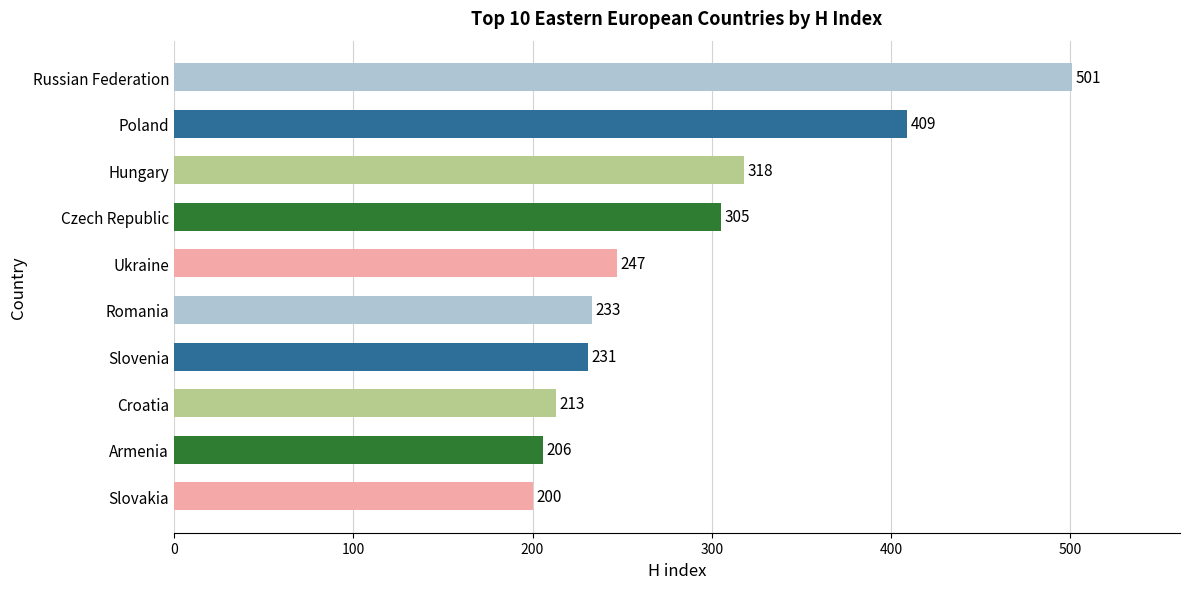

List the labels in order of value, largest first.

Russian Federation, Poland, Hungary, Czech Republic, Ukraine, Romania, Slovenia, Croatia, Armenia, Slovakia